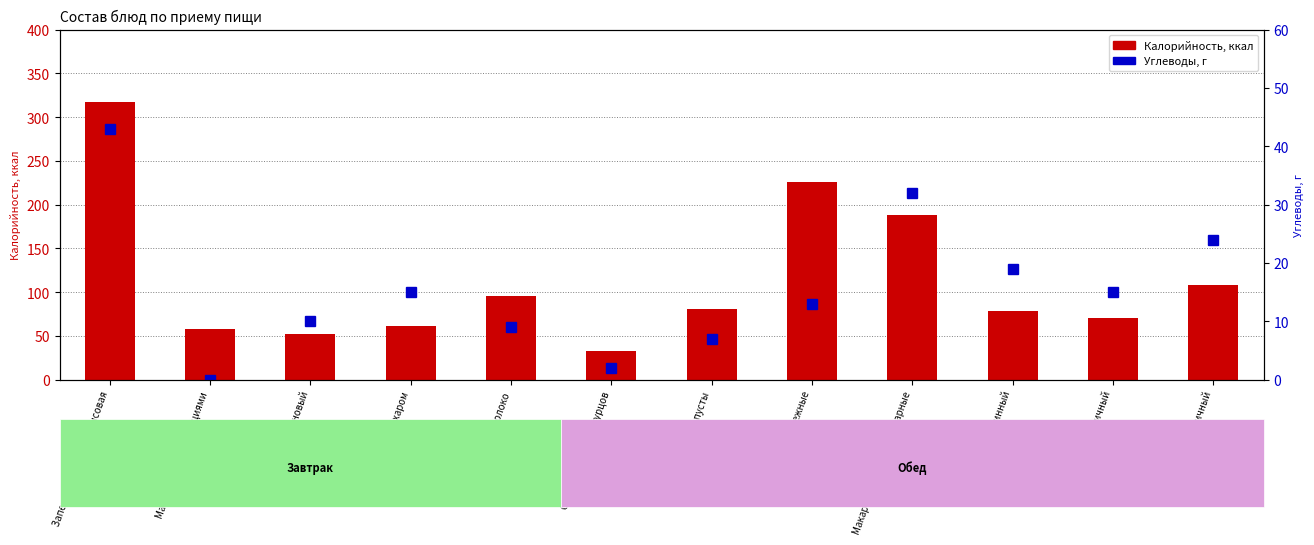

At how many categories does at least one series exceed 260?

1